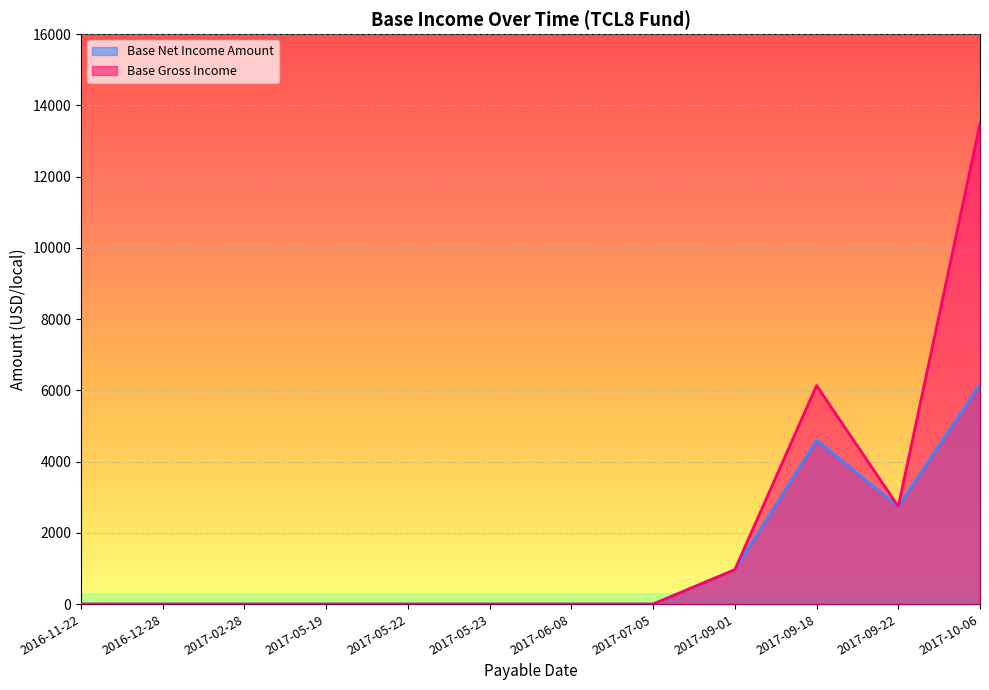

Is the value of Base Net Income Amount at 2017-05-23 greater than the value of Base Gross Income at 2016-11-22?

No